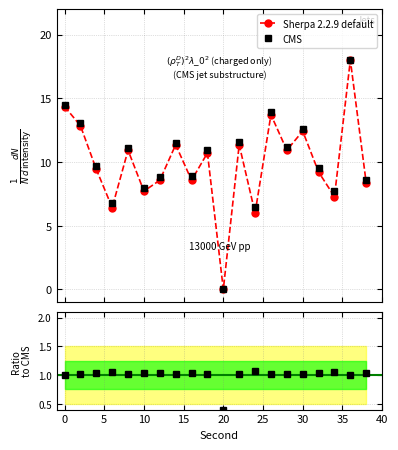

True or false: Sherpa 2.2.9 default has more than 0 points higher than both neighbors.

True